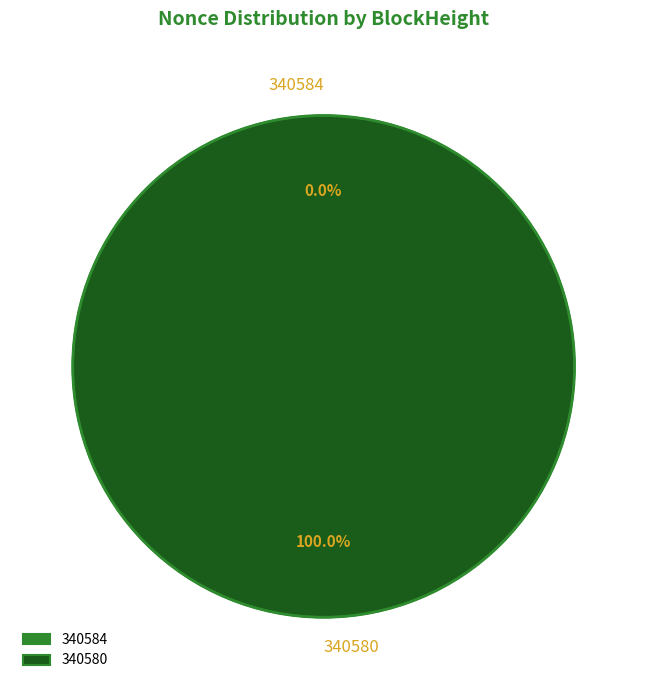

What is the majority slice?

340580